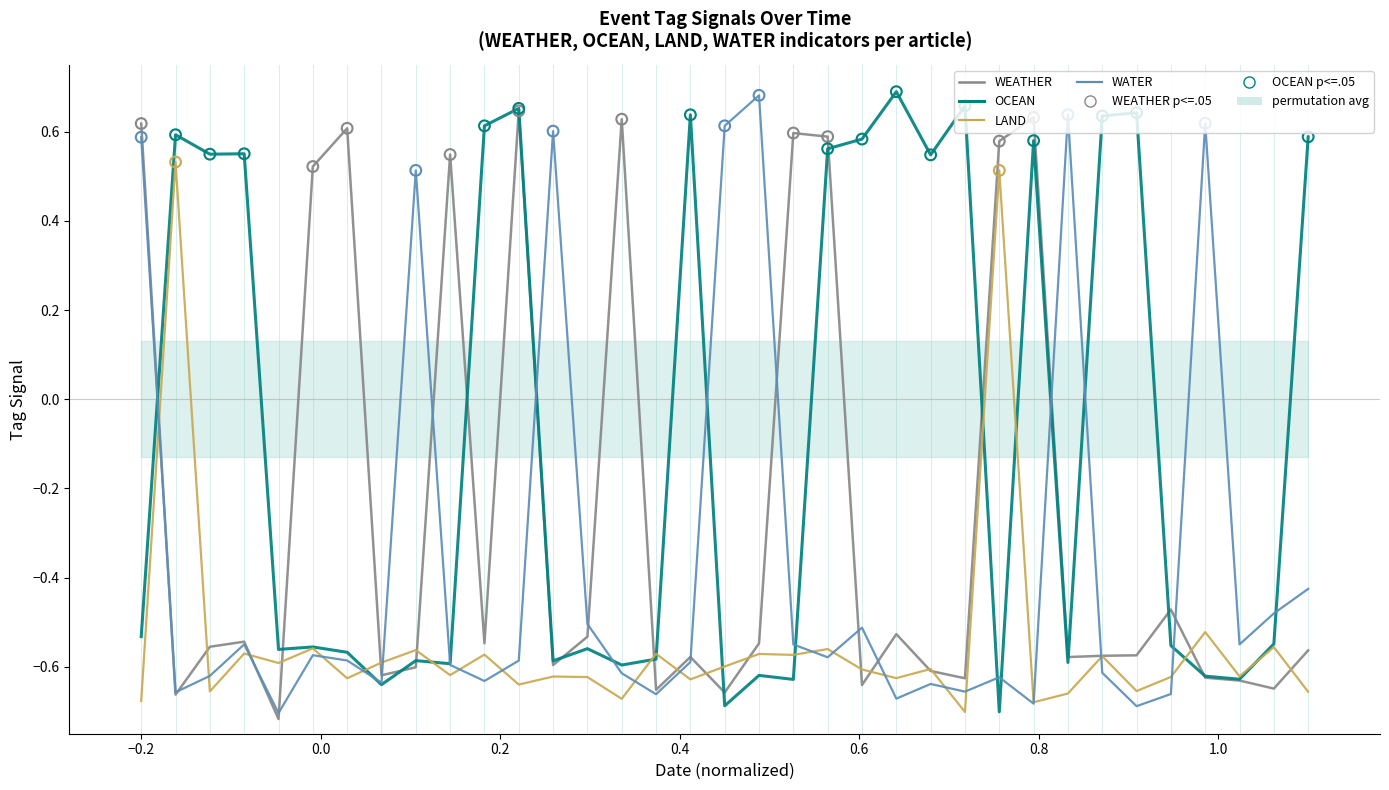

Is the value of WEATHER at 2018-09-05 greater than the value of LAND at 2019-10-04?

No